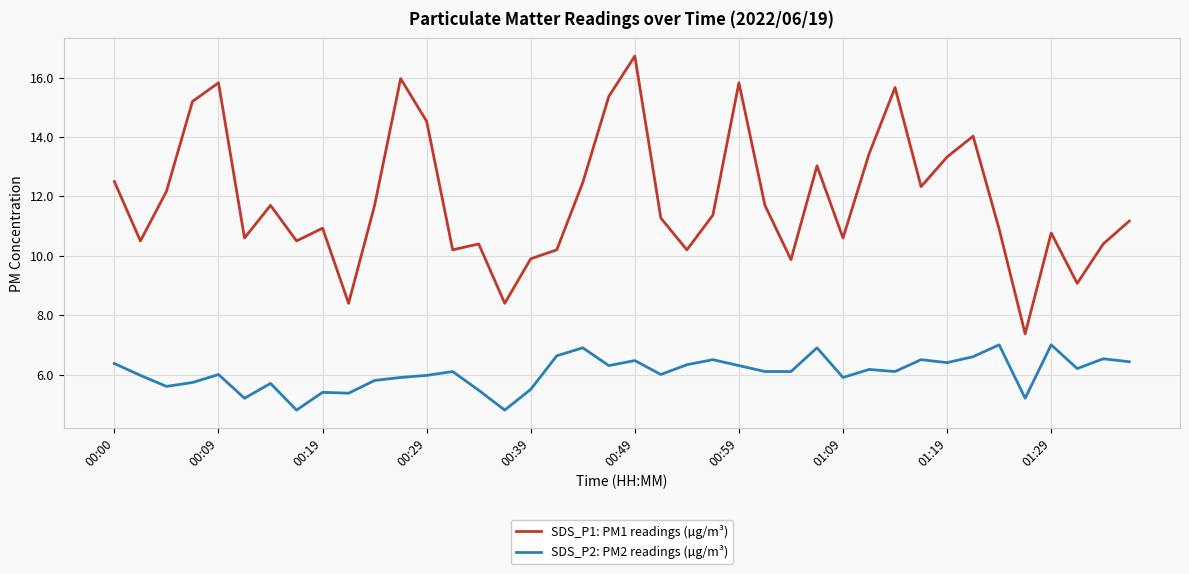

What is the sum of all SDS_P1: PM1 readings (µg/m³) values?

476.5